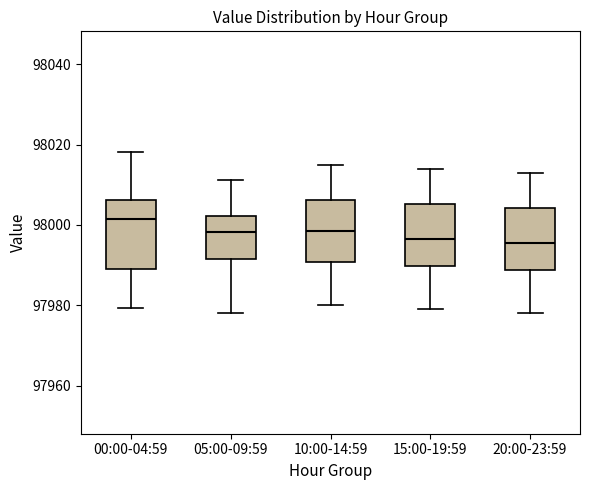

Reading left to right, transcribe this box plot: for each box, give where its median line is, the range the box spans, and where its two whiskers end, as read against the y-axis. The values are not printed on the chart, so give them approximately, as read against the axis.

00:00-04:59: median 98002, box 97988 to 98006, whiskers 97980 to 98018
05:00-09:59: median 97998, box 97992 to 98002, whiskers 97978 to 98012
10:00-14:59: median 97998, box 97990 to 98006, whiskers 97980 to 98016
15:00-19:59: median 97996, box 97990 to 98006, whiskers 97980 to 98014
20:00-23:59: median 97996, box 97988 to 98004, whiskers 97978 to 98014